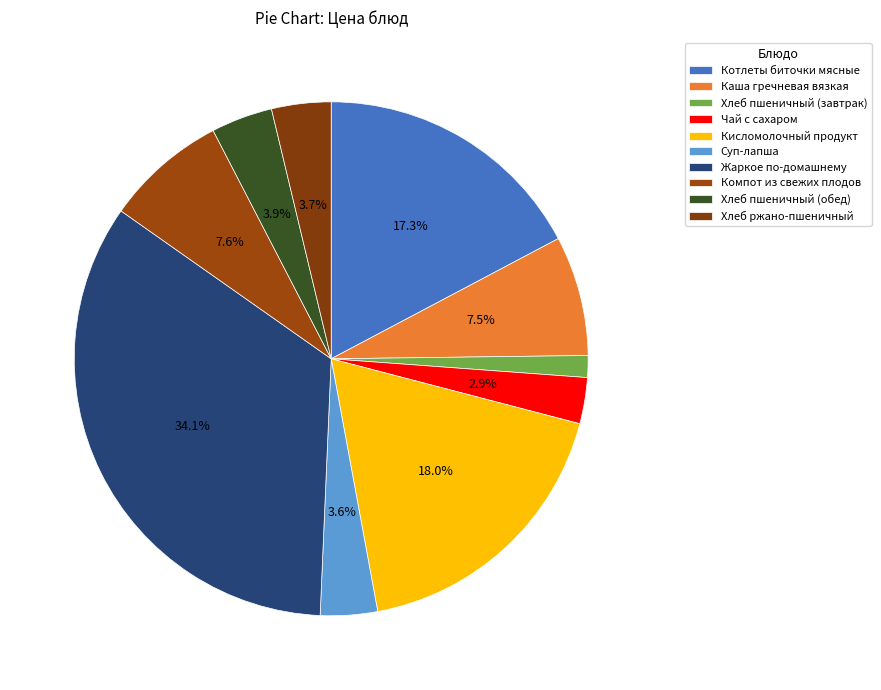

Which category has the biggest portion of the pie?

Жаркое по-домашнему